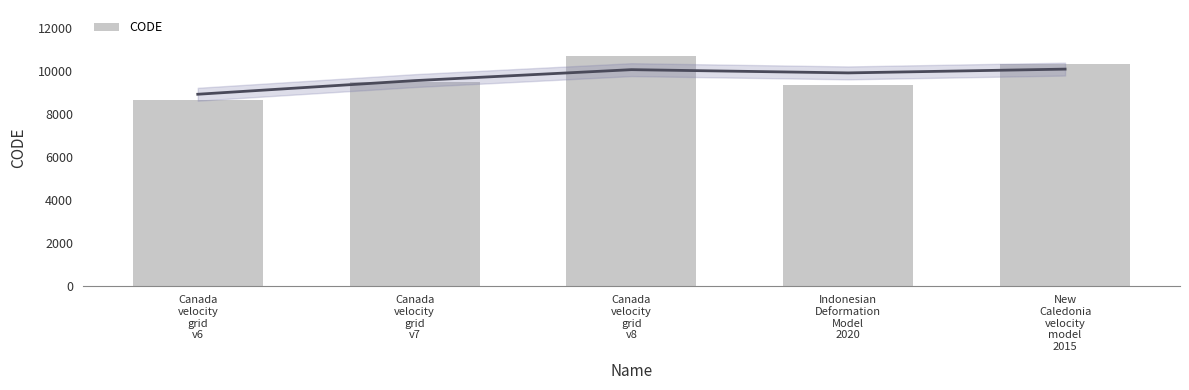

Rank the categories by value from highest to lowest.

Canada
velocity
grid
v8, New
Caledonia
velocity
model
2015, Canada
velocity
grid
v7, Indonesian
Deformation
Model
2020, Canada
velocity
grid
v6